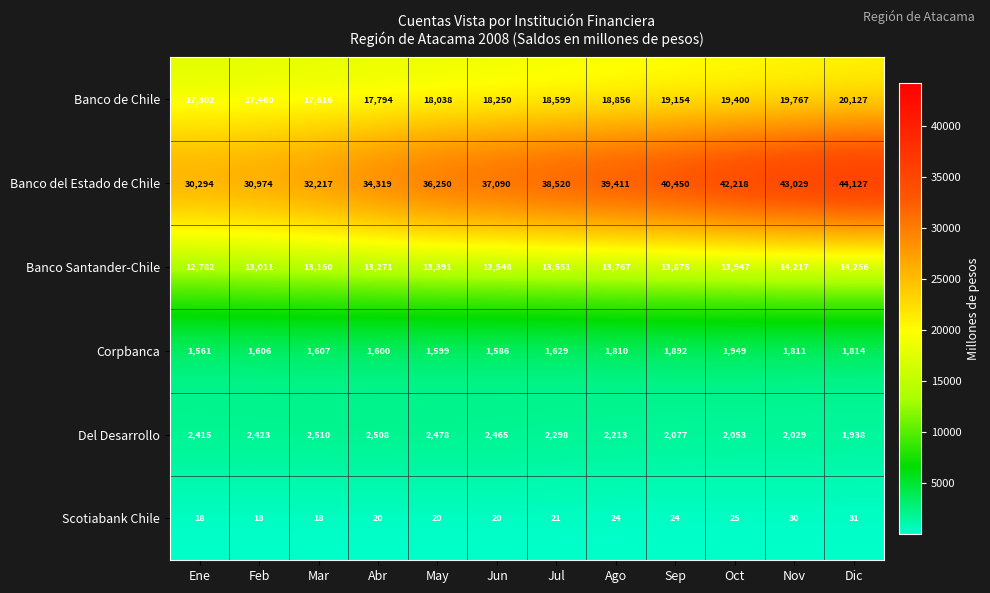

At which category is the sum across all series the highest?

Dic